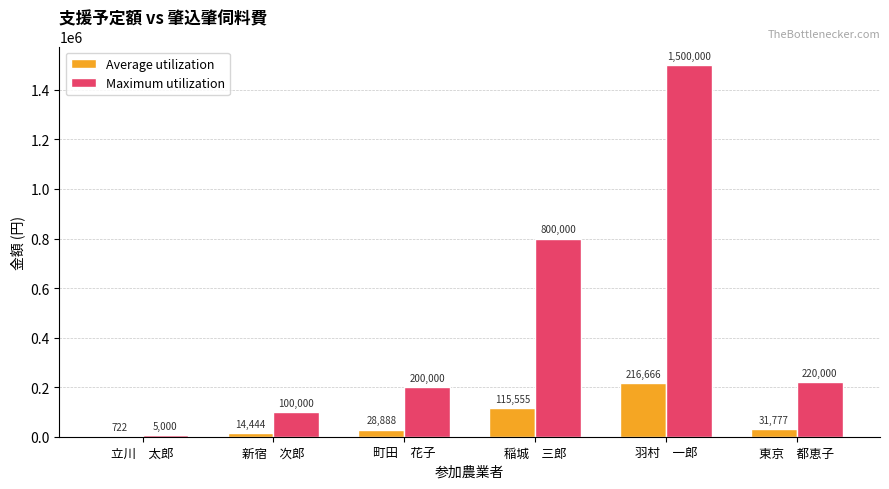

What value does the Maximum utilization series have at 羽村　一郎, to the nearest 100?

1500000